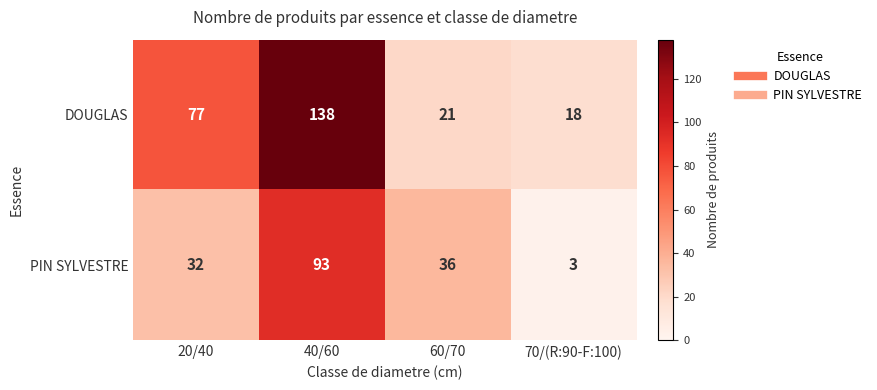

Reading right to left, transcribe all the data shown in this chart.

DOUGLAS: 70/(R:90-F:100)=18	60/70=21	40/60=138	20/40=77
PIN SYLVESTRE: 70/(R:90-F:100)=3	60/70=36	40/60=93	20/40=32